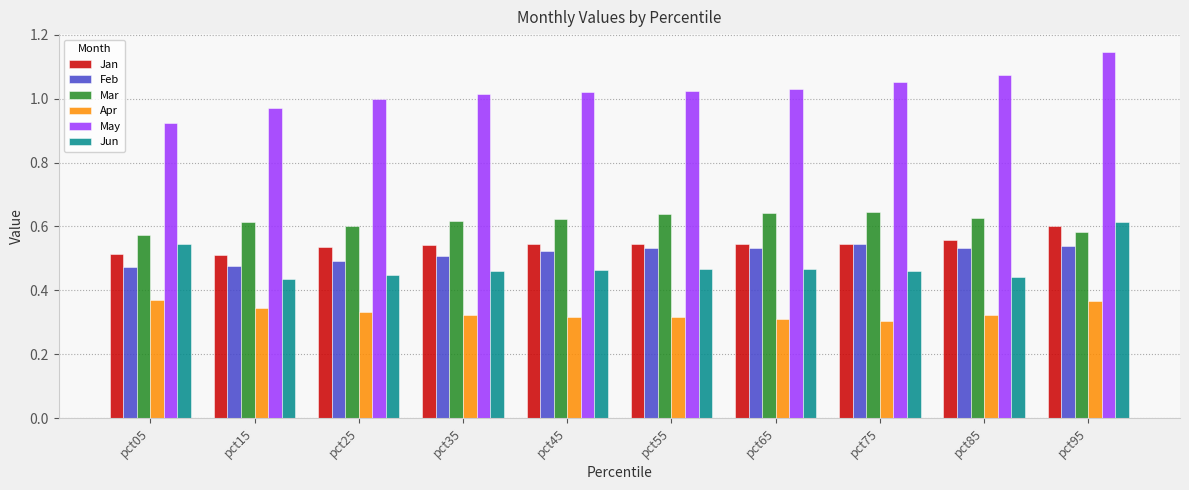

The Feb series shows 0.3 at pct75. True or false?

False